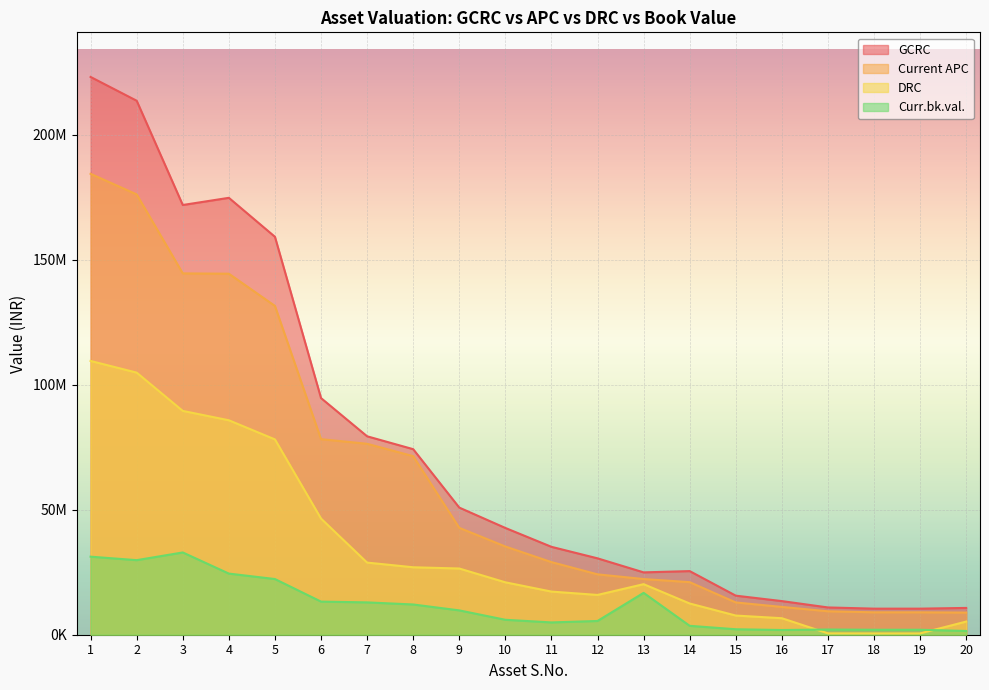

True or false: GCRC and Curr.bk.val. intersect in this chart.

False